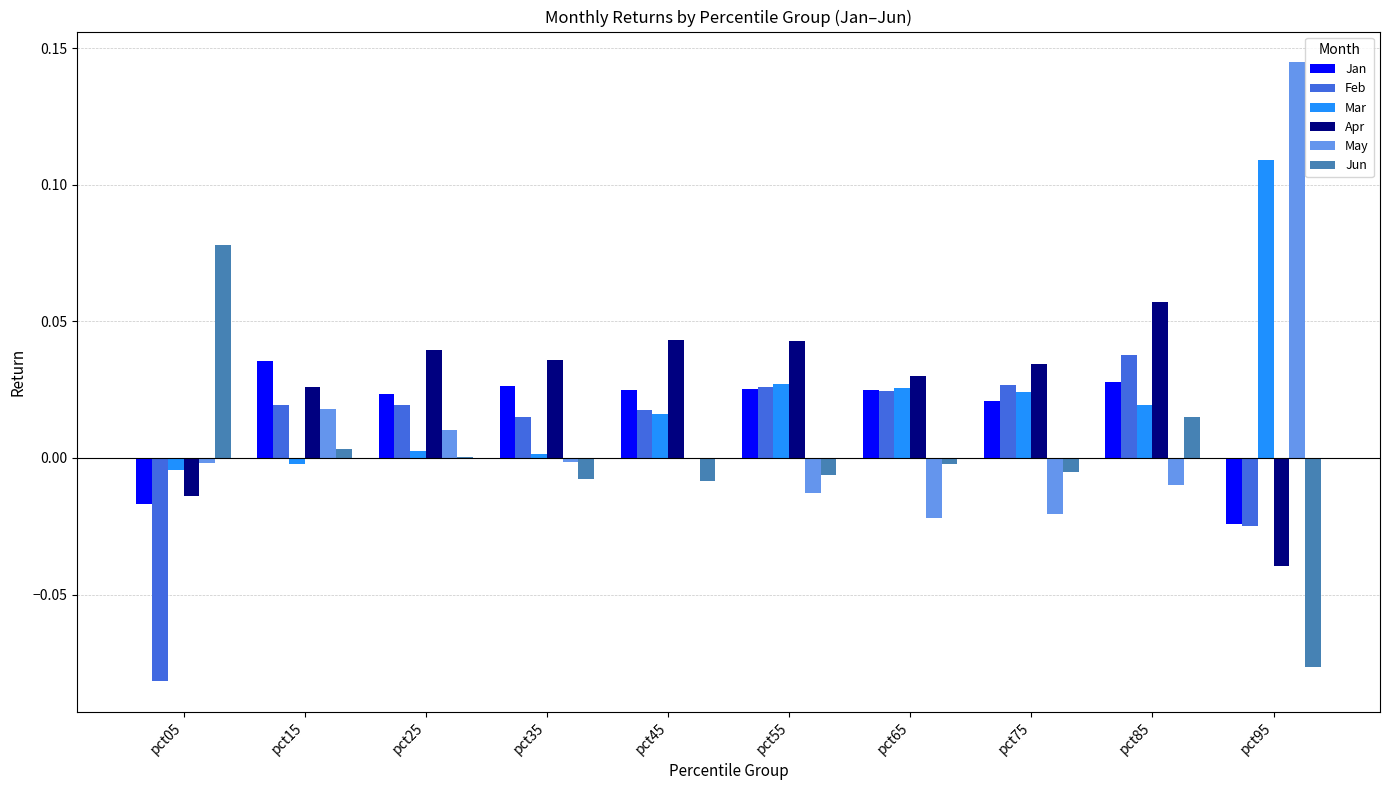

How many series are shown in this chart?

6